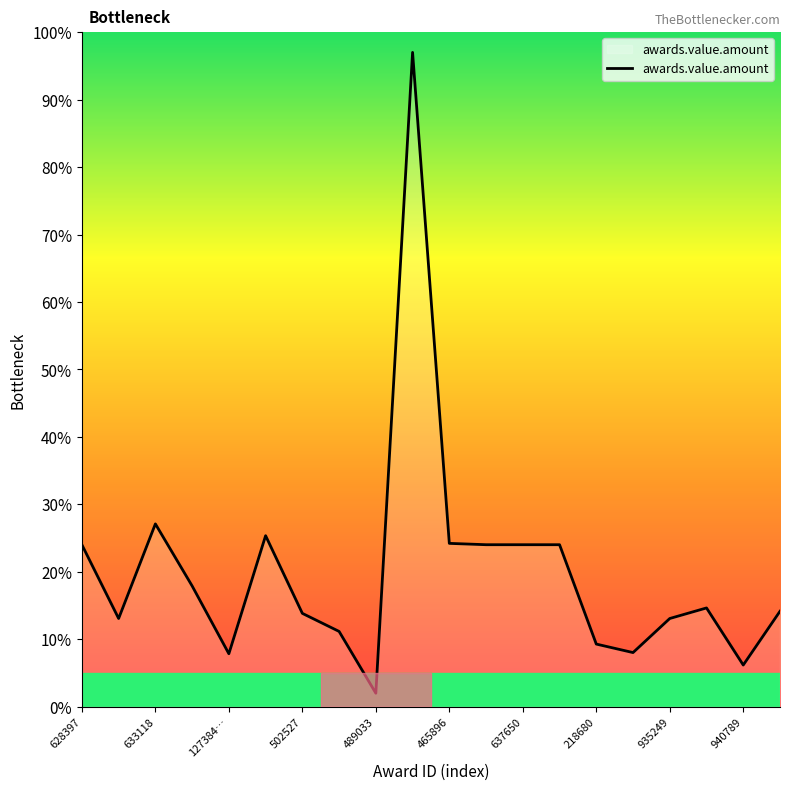

What is the minimum value shown in the chart?

2.0